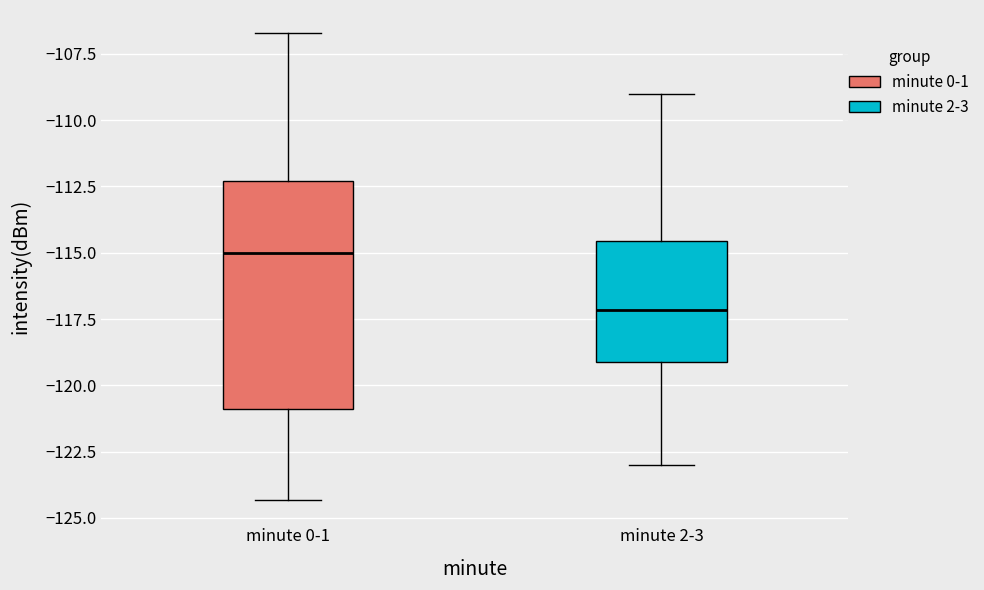

Where is the upper edge of the box for minute 0-1 on the y-axis? The values are not printed on the chart, so give them approximately, as read against the axis.

-112.5